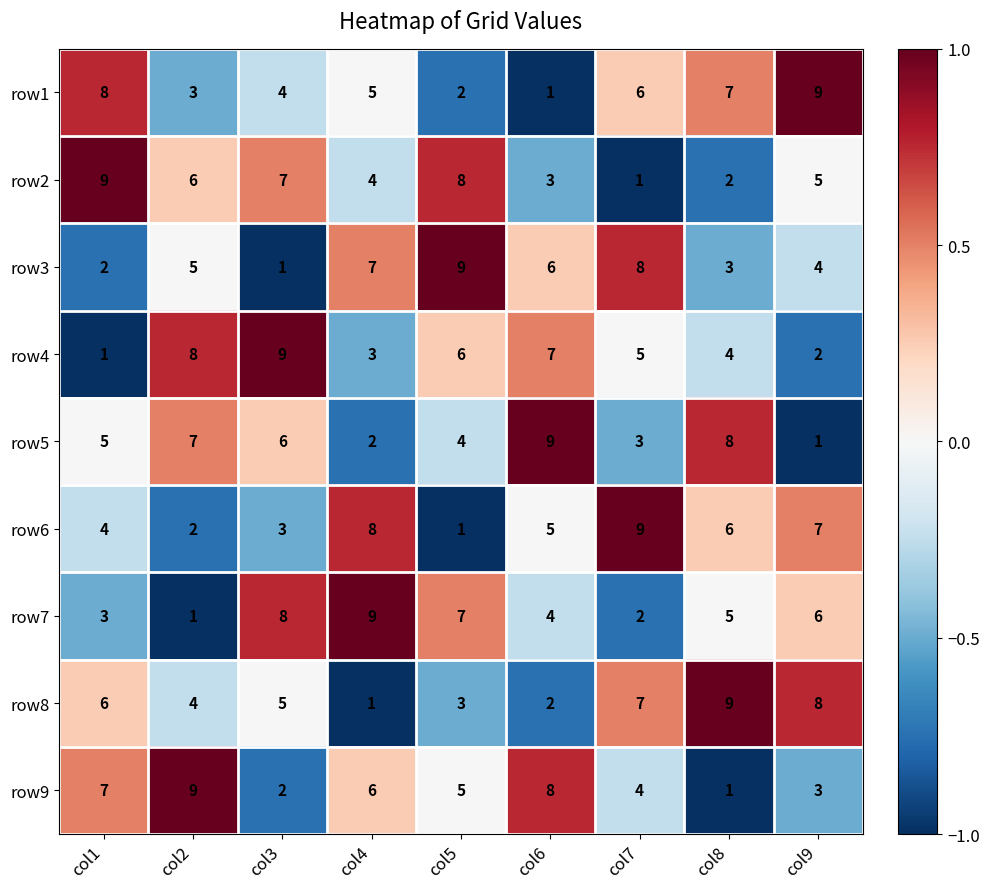

Is it true that row7 equals 1 at col2?

True